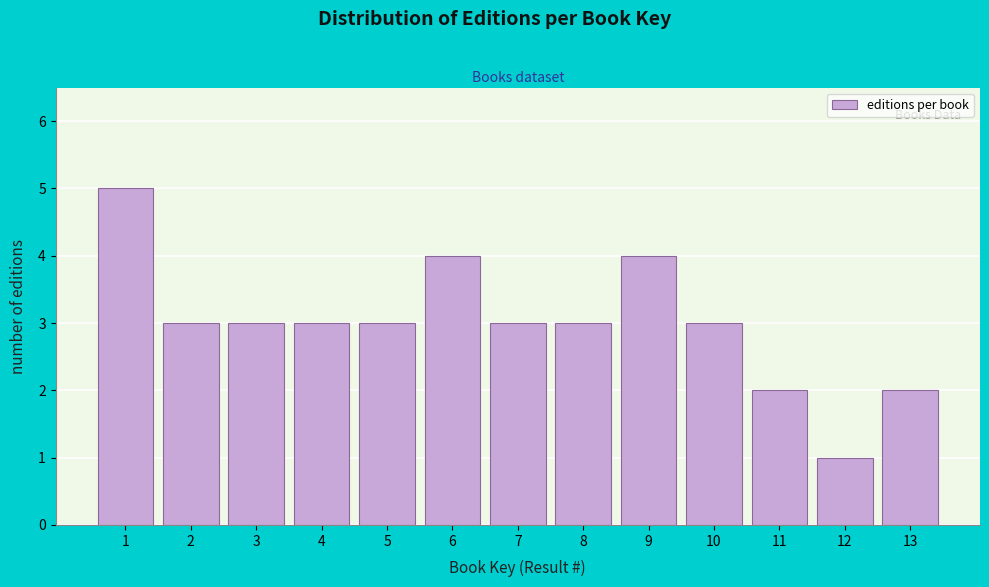

Reading left to right, what are all the values shown in this chart?

5	3	3	3	3	4	3	3	4	3	2	1	2